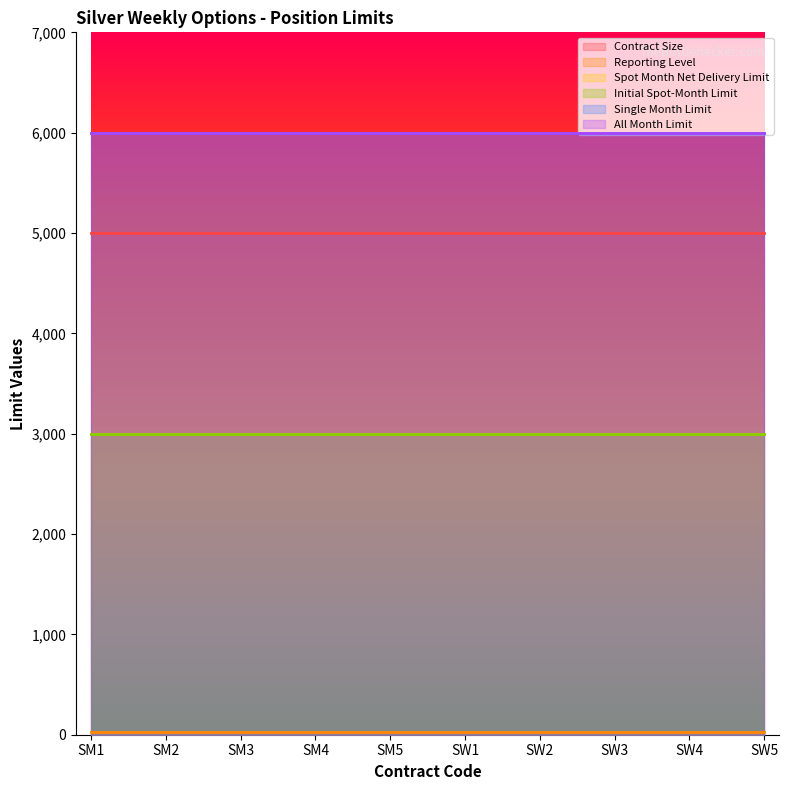

Count the number of data series in this chart.

6